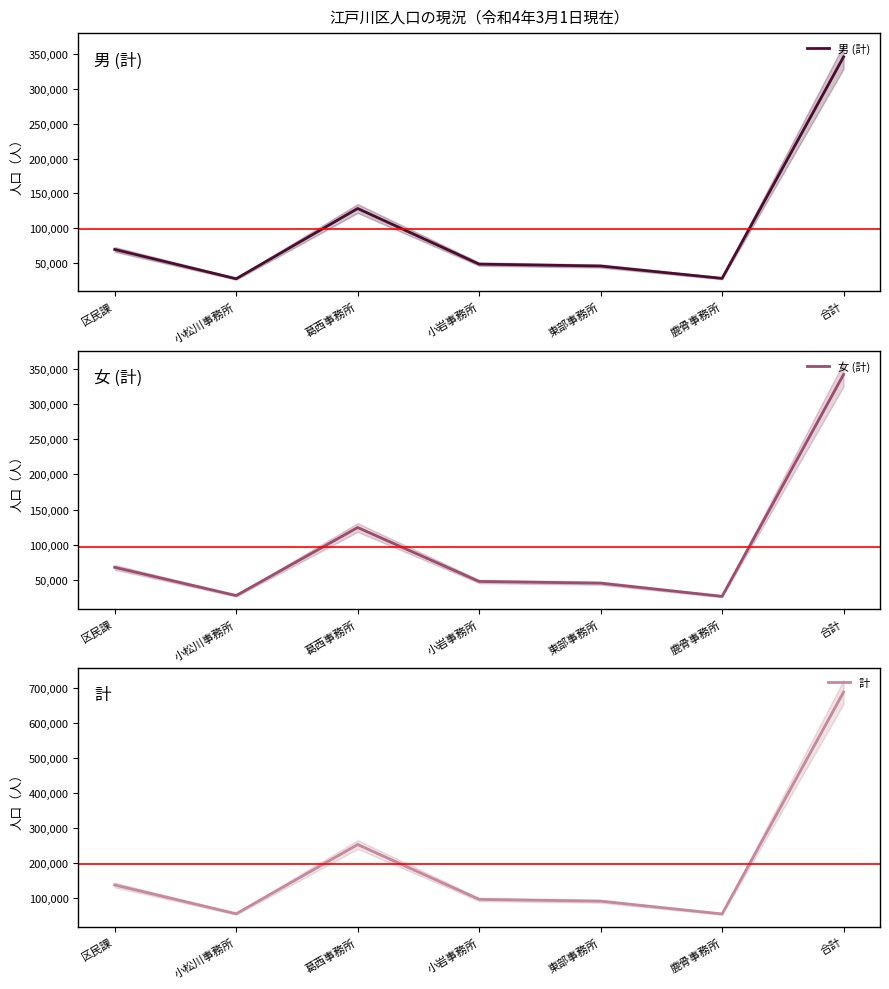

Reading left to right, extract all data points from this chart.

男 (計): 69370	27216	128319	48264	45527	27791	346487
女 (計): 68141	28105	124670	48122	45722	26992	341752
計: 137511	55321	252989	96386	91249	54783	688239